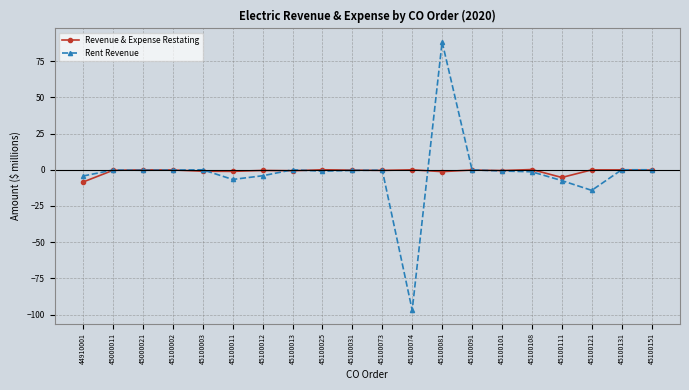

In Rent Revenue, how many points are lower than both neighbors (excluding endpoints)?

5